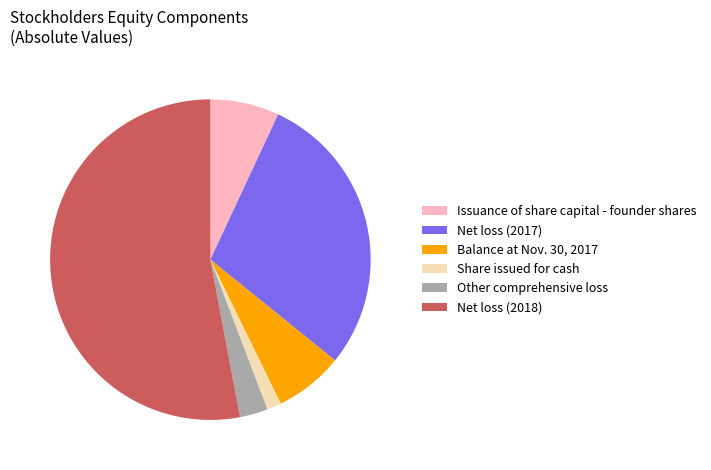

Which slice is the largest?

Net loss (2018)